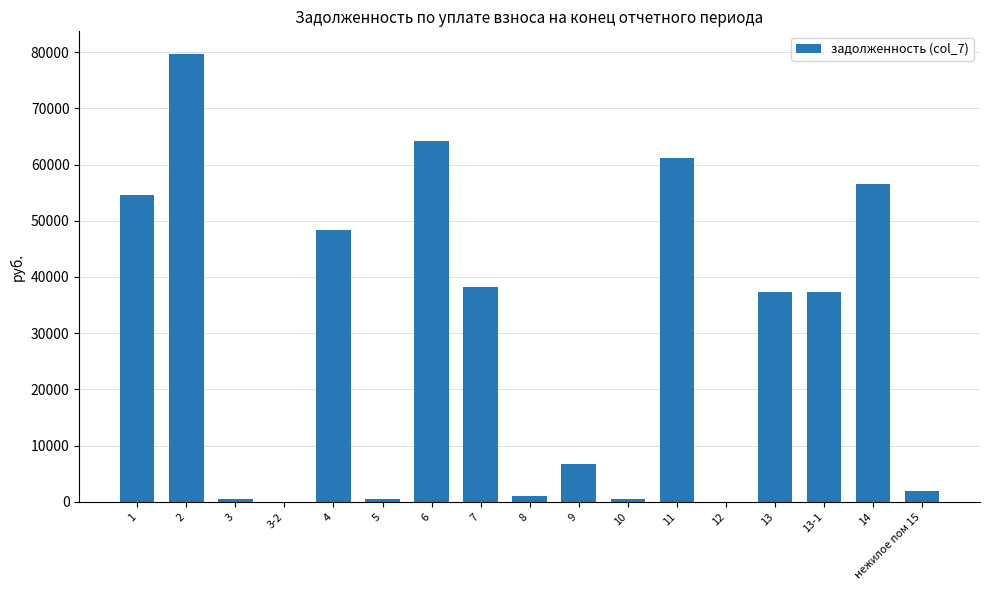

What is the average value?

28752.2